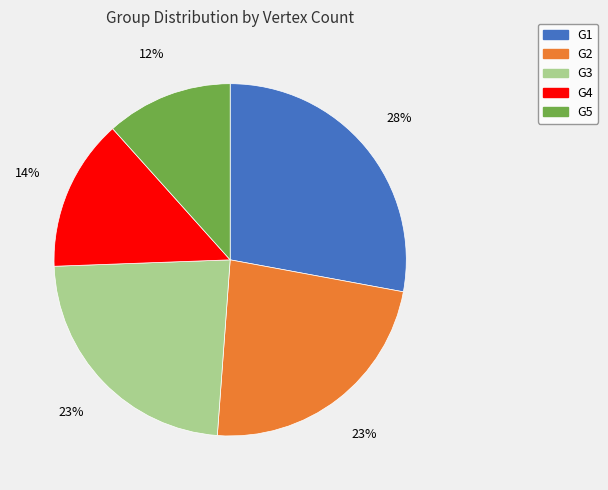

How many segments does this pie chart have?

5